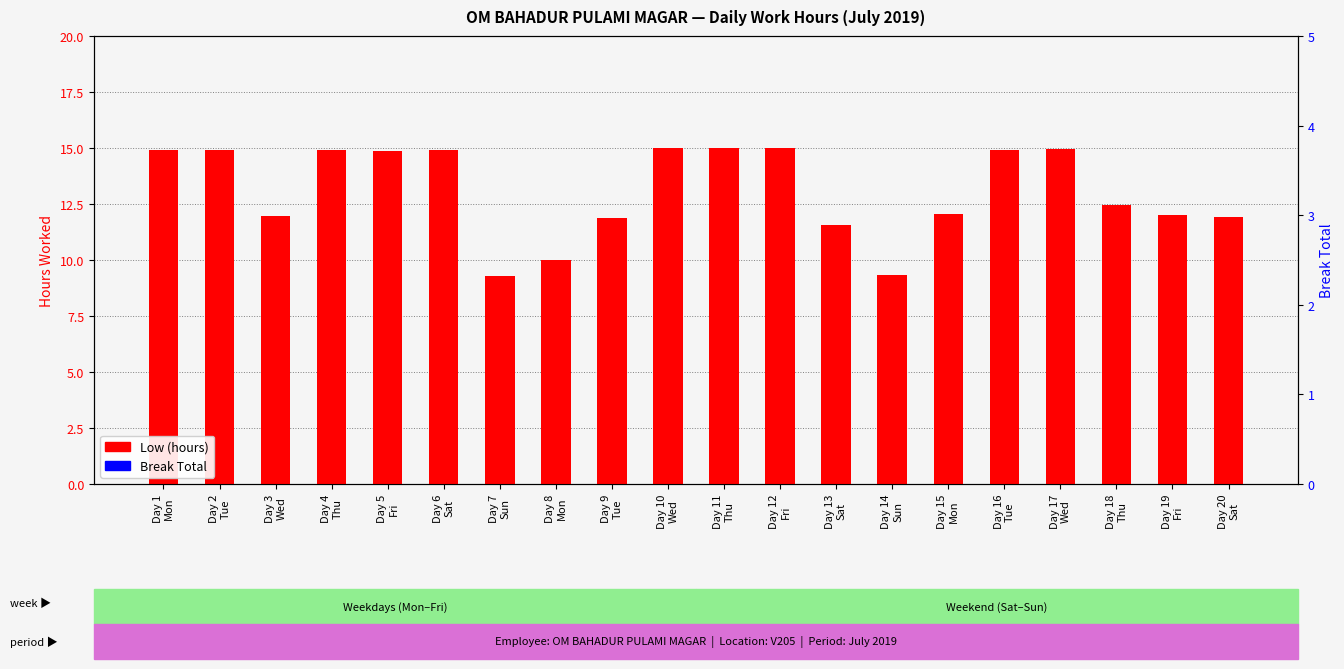

How many distinct data groups are displayed?

2